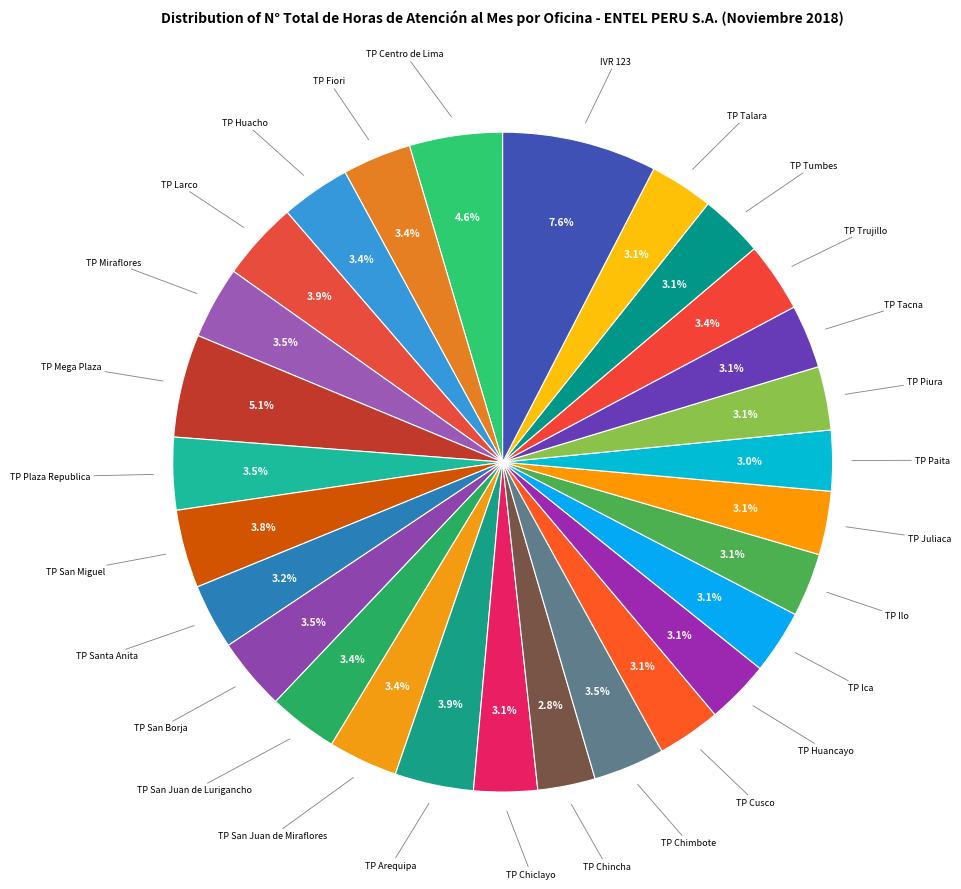

How many slices are in this pie chart?

28